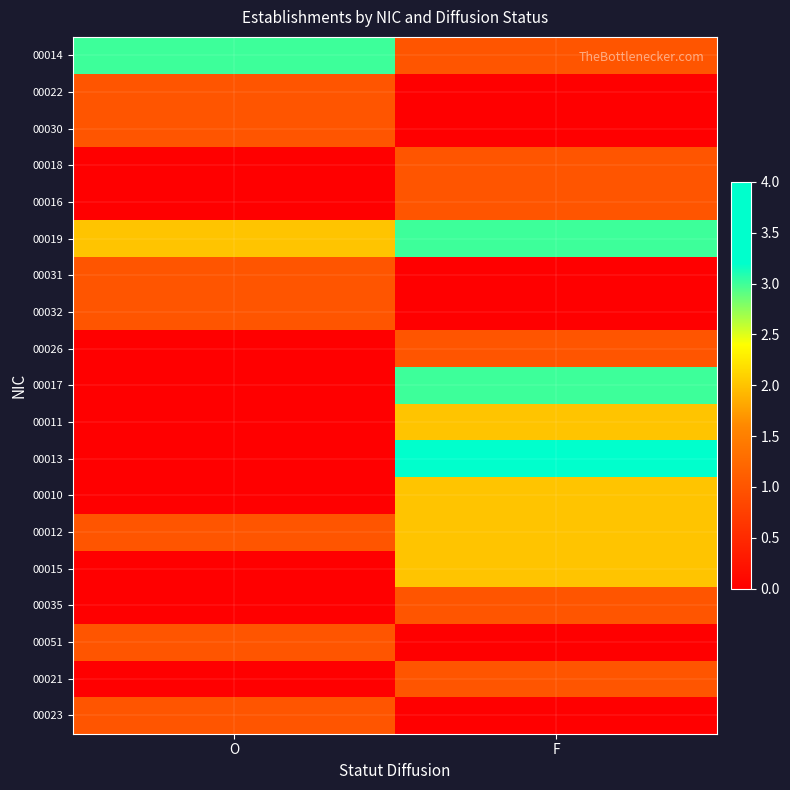

List the series in order of their peak value, highest first.

00013, 00014, 00019, 00017, 00011, 00010, 00012, 00015, 00022, 00030, 00018, 00016, 00031, 00032, 00026, 00035, 00051, 00021, 00023